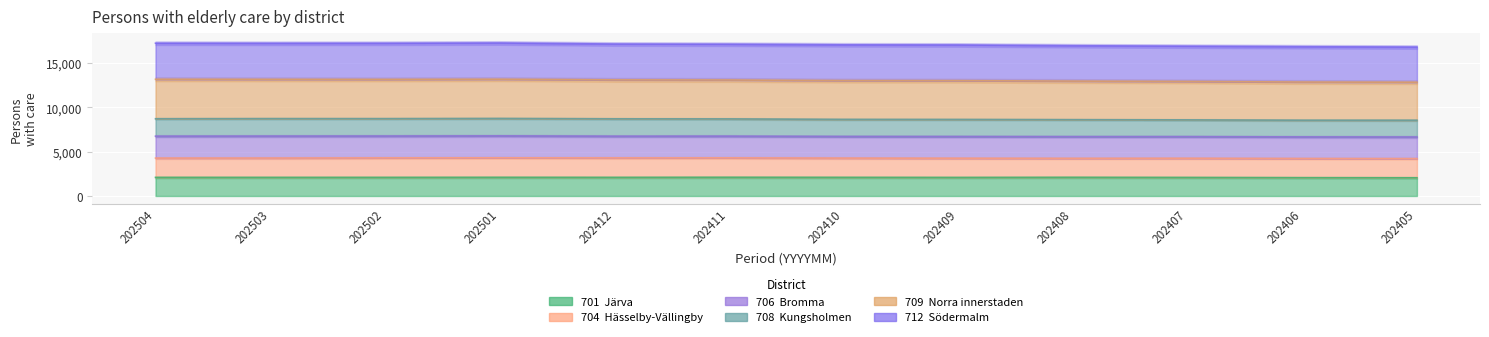

What value does the 712  Södermalm series have at 202408, to the nearest 10?

16980